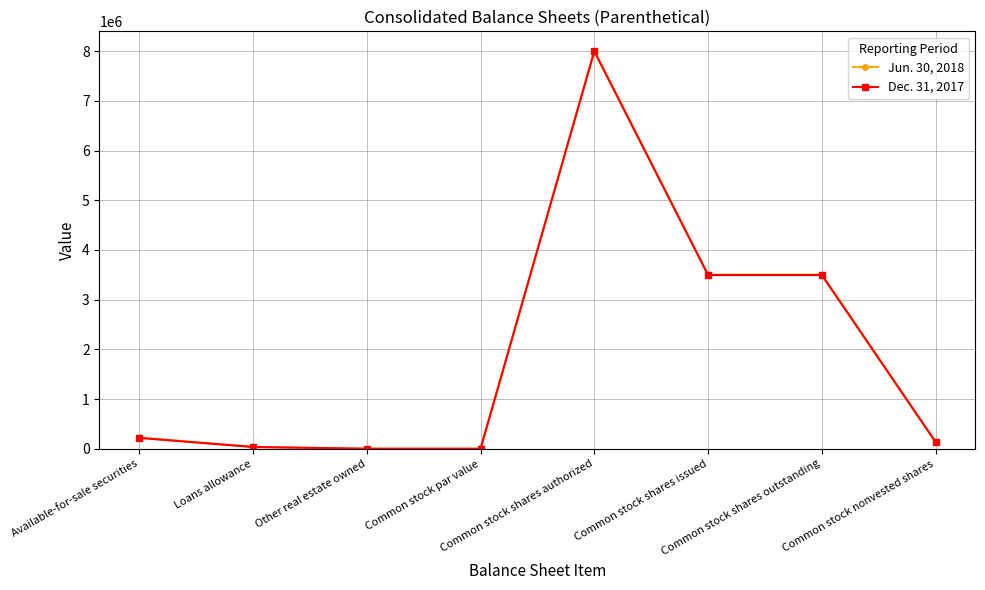

Is the value of Jun. 30, 2018 at Other real estate owned greater than the value of Dec. 31, 2017 at Common stock shares authorized?

No